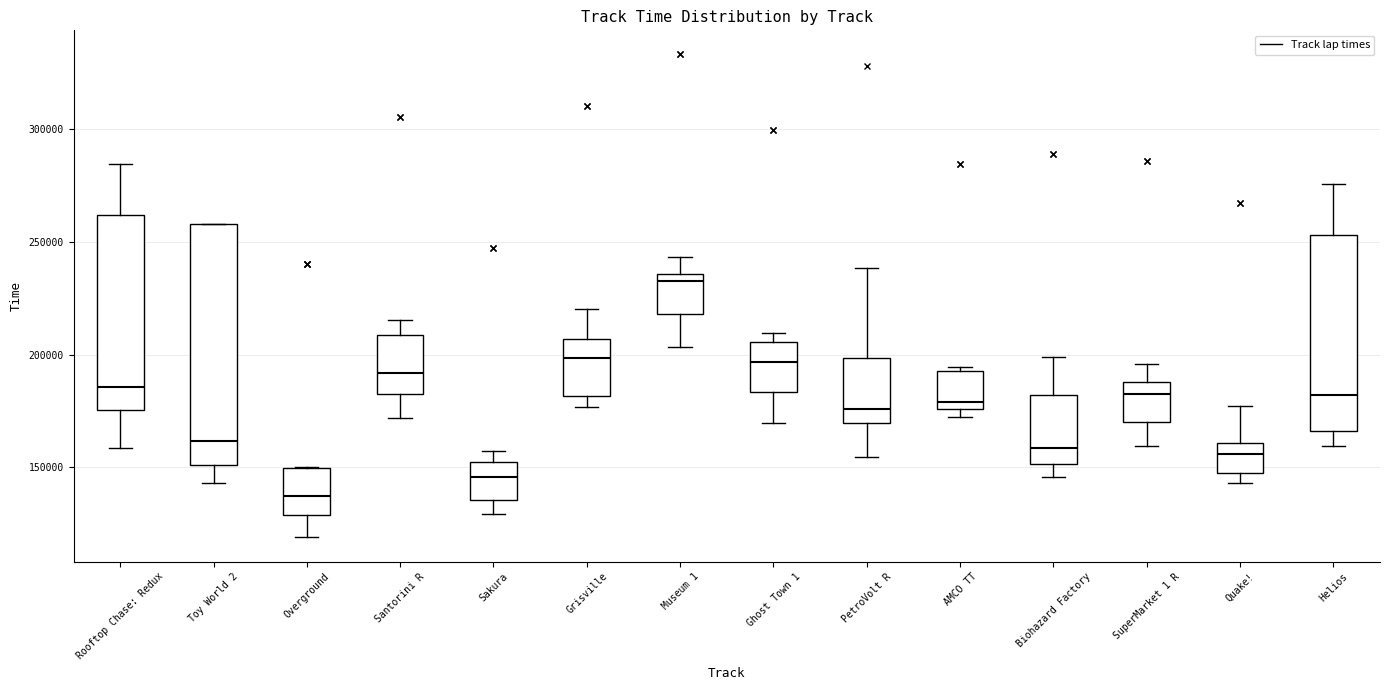

Where is the lower edge of the box for Biohazard Factory on the y-axis? The values are not printed on the chart, so give them approximately, as read against the axis.

150000